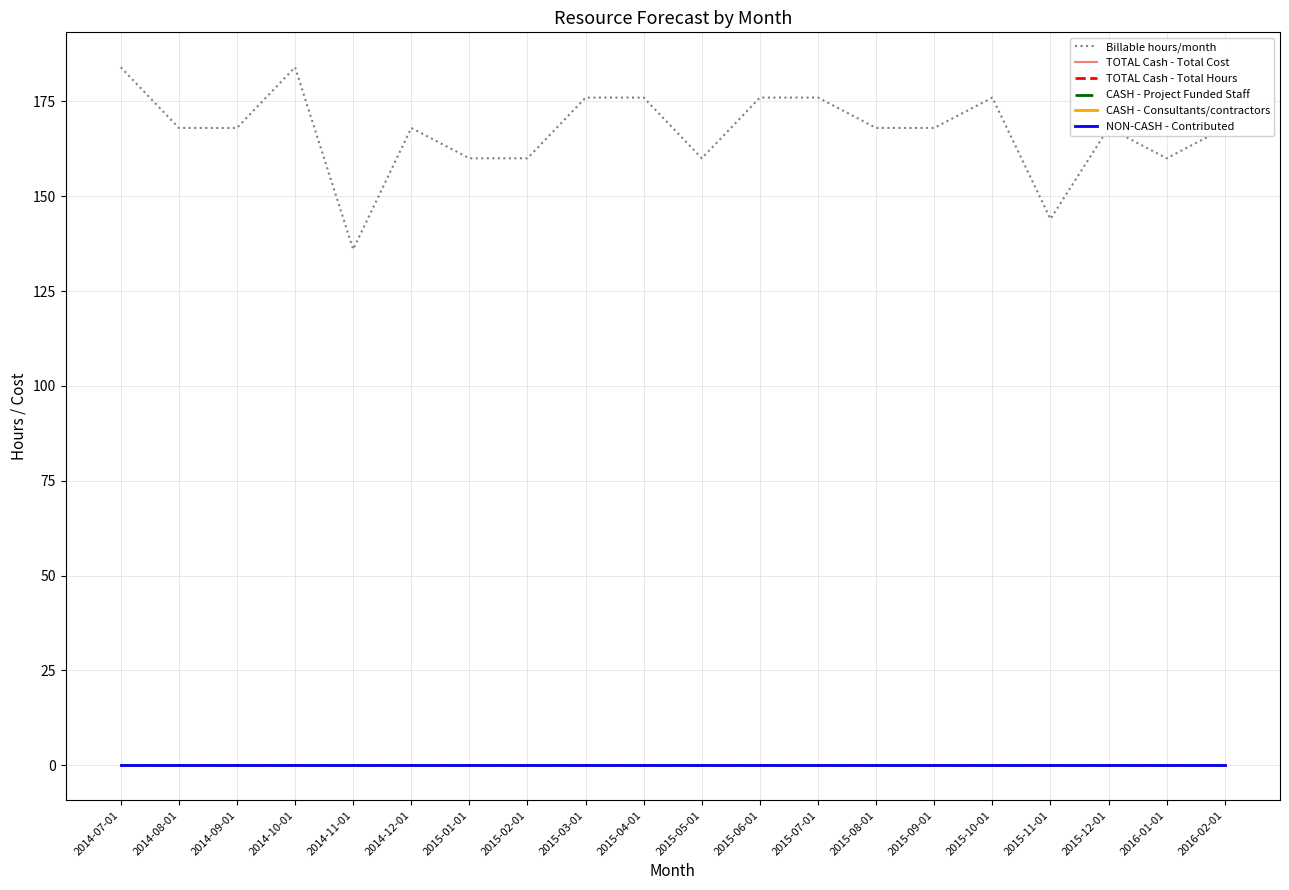

Is the value of CASH - Consultants/contractors at 2015-12-01 greater than the value of CASH - Project Funded Staff at 2015-11-01?

No